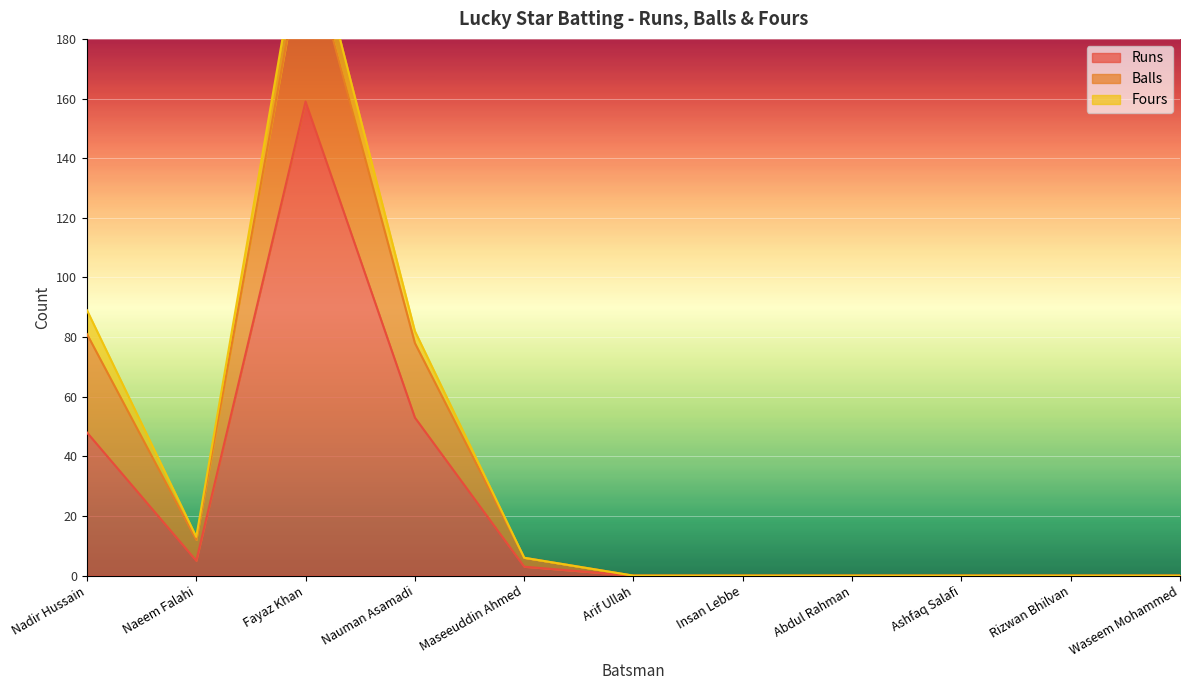

True or false: Balls has a value of 0 at Waseem Mohammed.

True